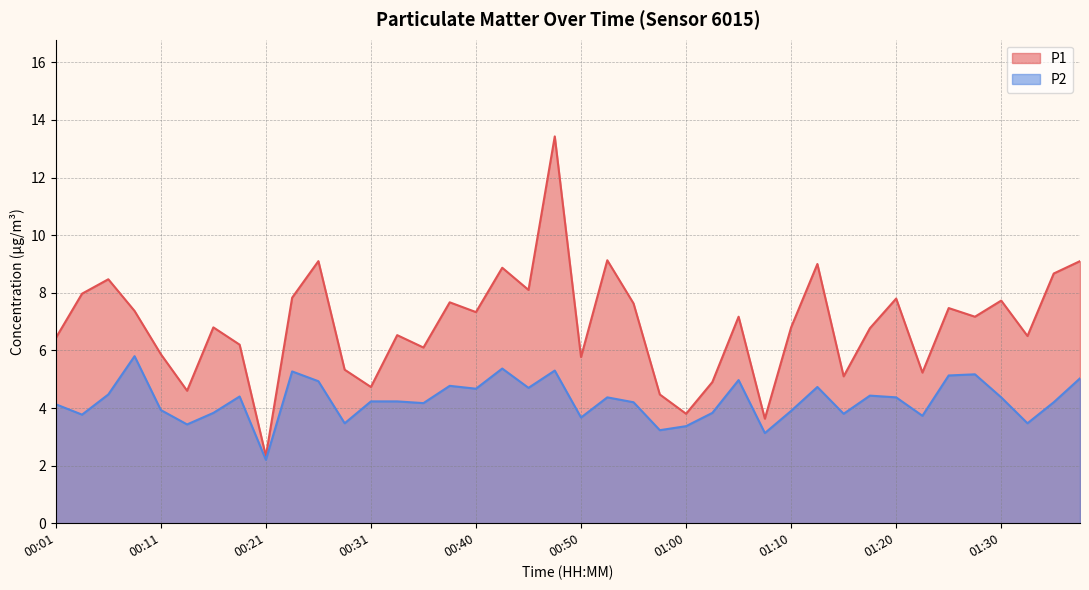

At 01:12, list the series in order from smallest to largest.

P2, P1